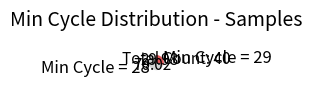

Approximately how many times larger is the value at Min Cycle = 29 compared to Min Cycle = 28?

0.4